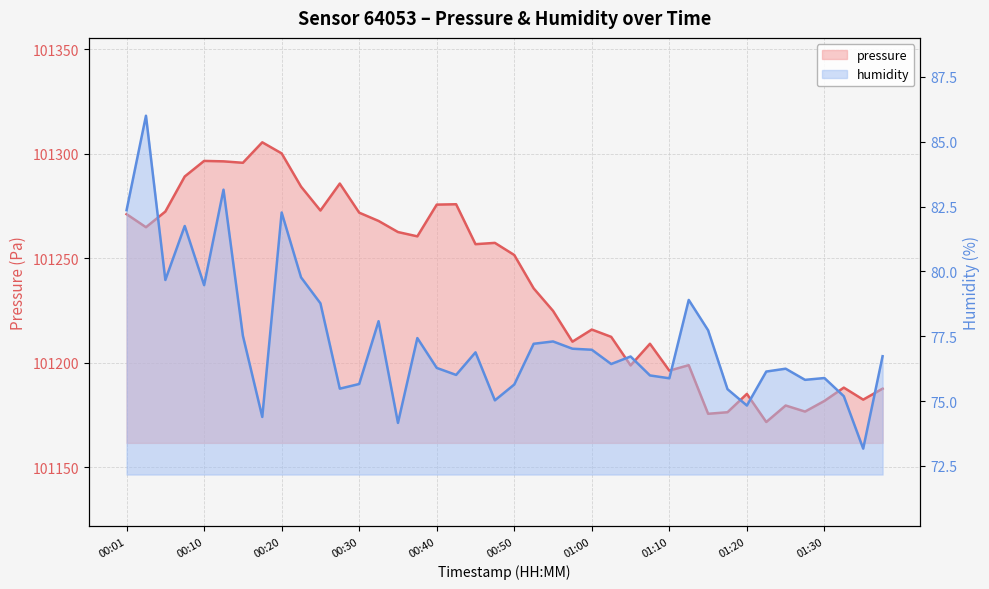

Rank the series by their maximum value, from lowest to highest.

humidity, pressure